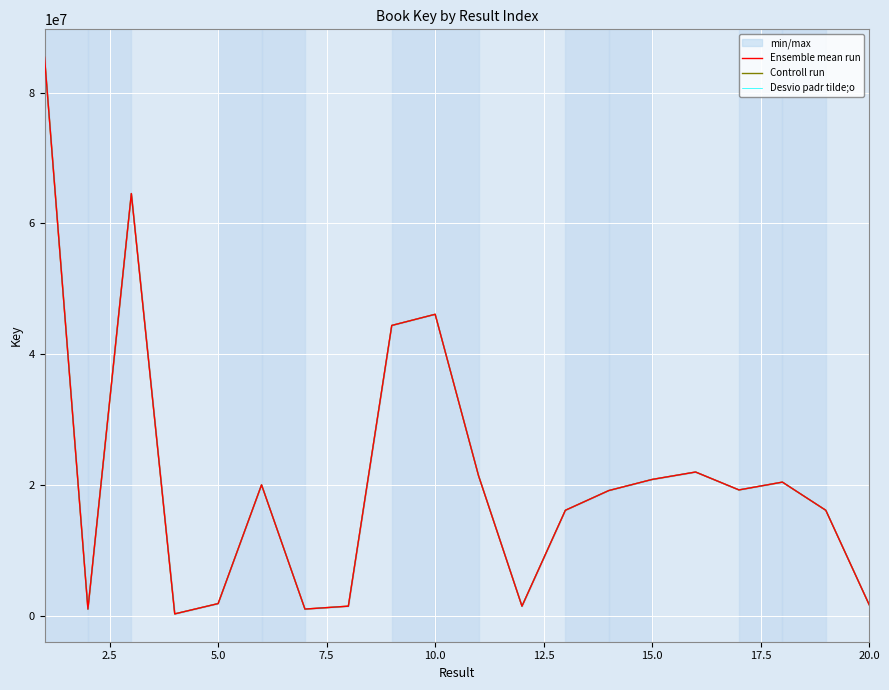

In Ensemble mean run, how many points are lower than both neighbors (excluding endpoints)?

5